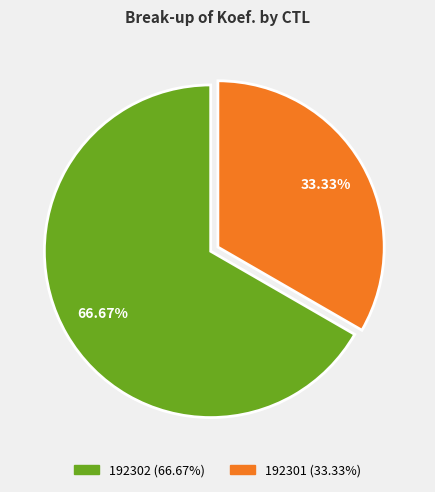

To the nearest percent, what percentage of the pie is 192301?

33%